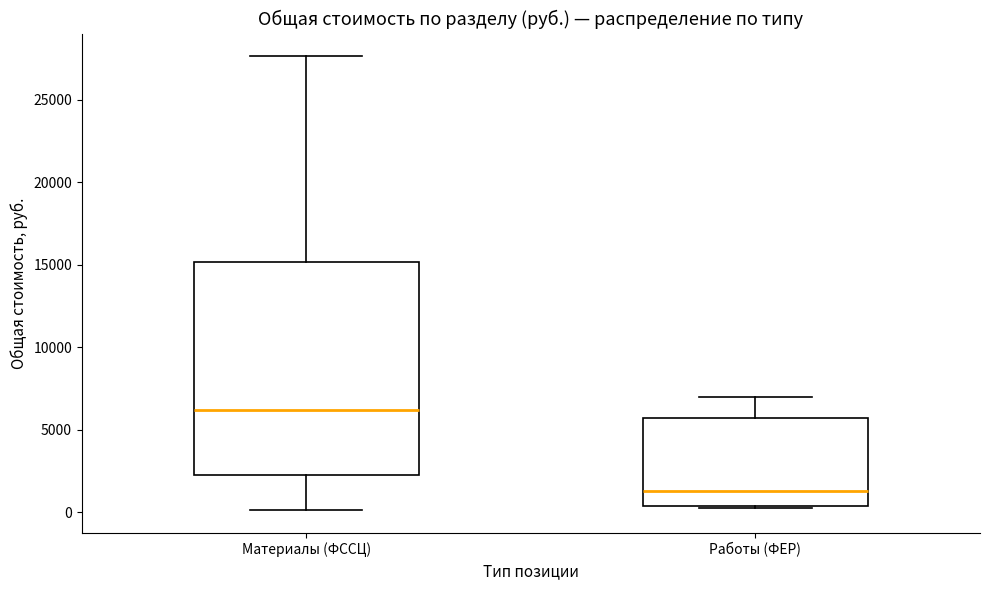

Reading left to right, read every box against the y-axis: the position of its median line, the range the box covers, and the ends of its whiskers. The values are not printed on the chart, so give them approximately, as read against the axis.

Материалы (ФССЦ): median 6000, box 2000 to 15000, whiskers 0 to 27500
Работы (ФЕР): median 1500, box 500 to 5500, whiskers 500 to 7000